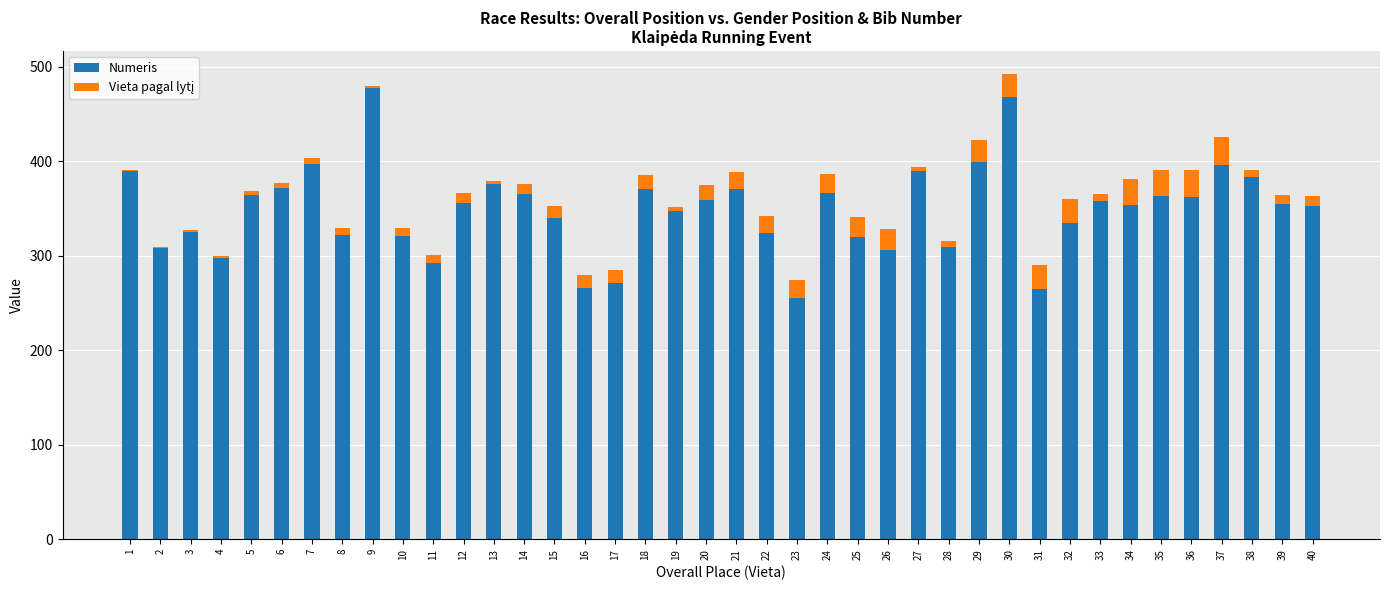

What is the maximum value for Numeris?

477